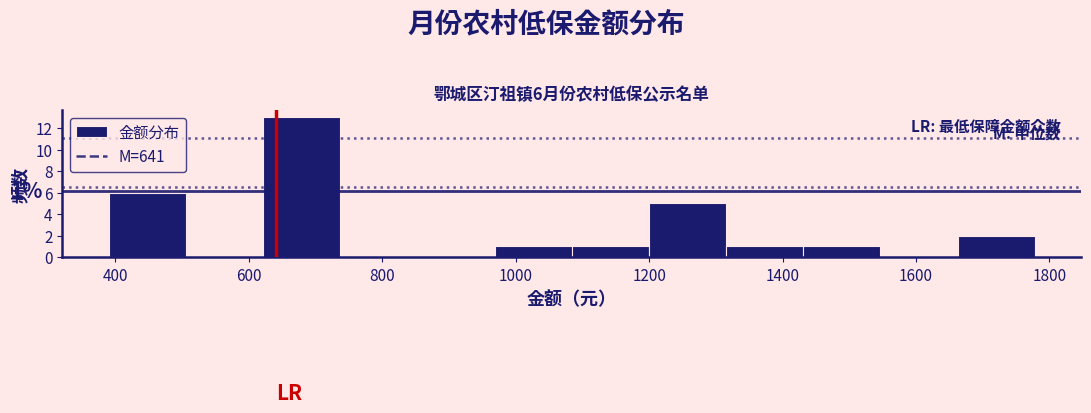

Over which range of the x-axis is the bar tallest?

620 to 740